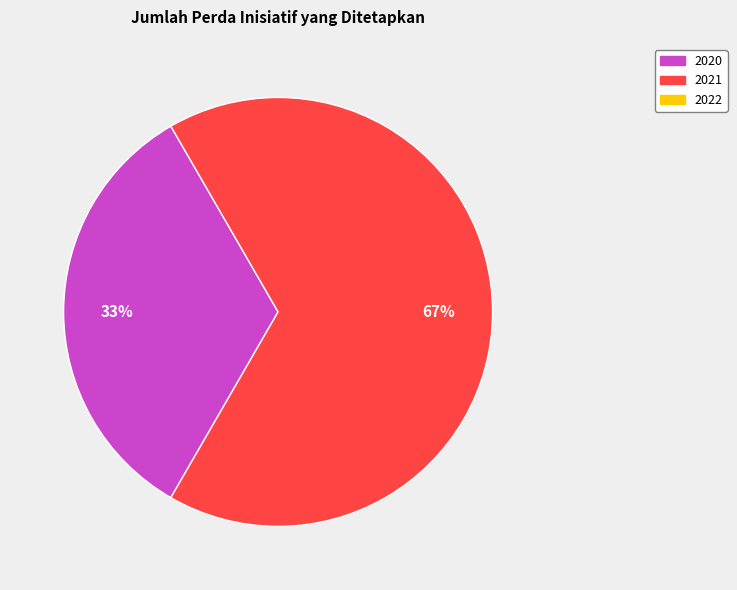

To the nearest percent, what is the average slice percentage?

50%